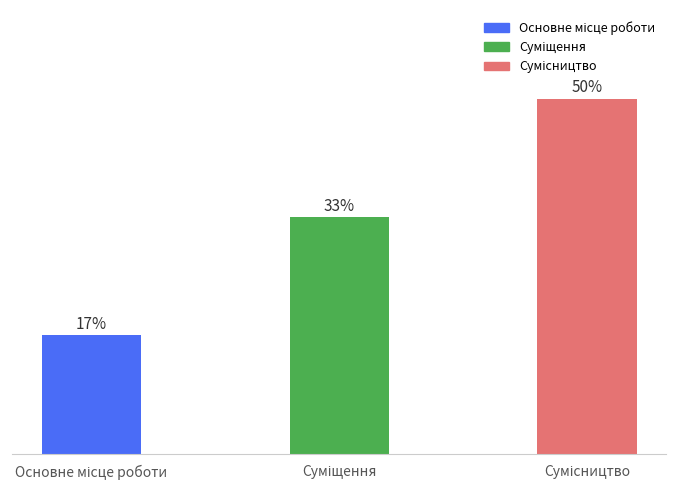

Is it true that the value at Основне місце роботи is 0?

False